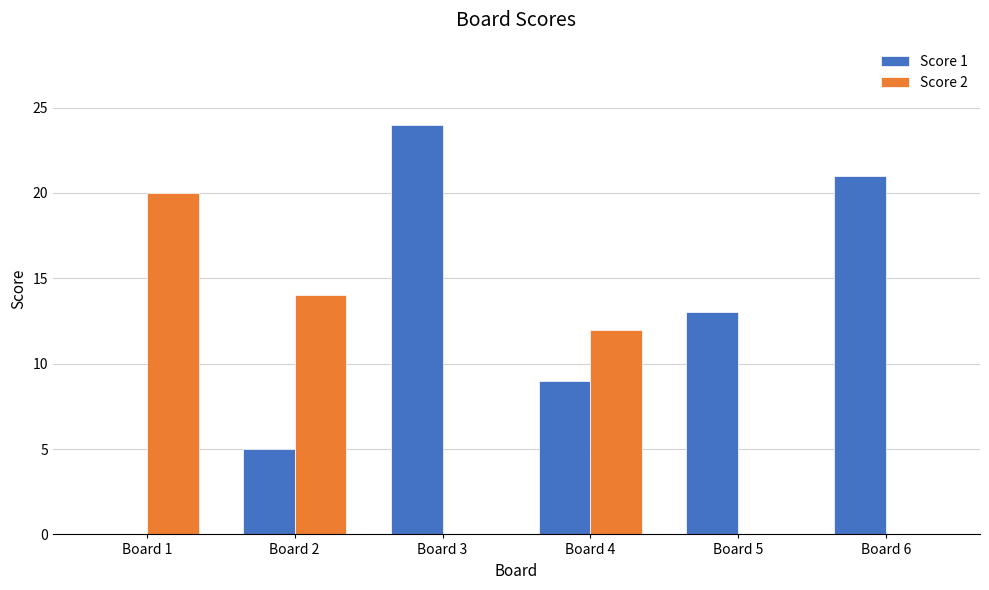

How many groups of bars are there?

6